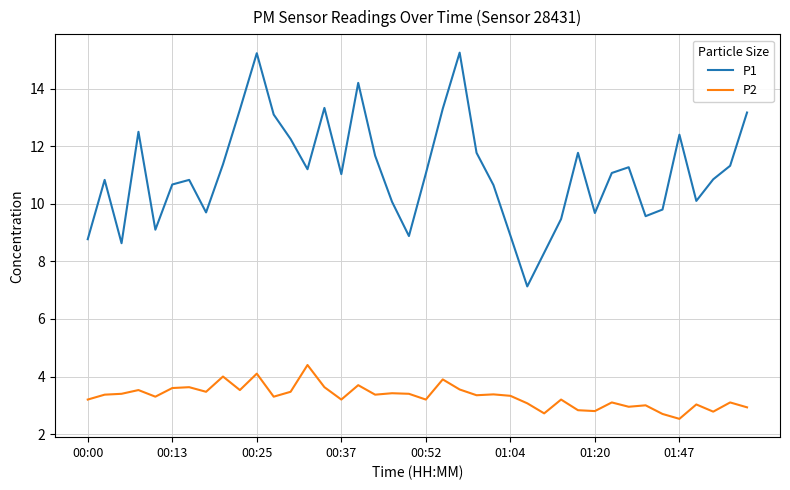

Which series has the largest range (max minus min)?

P1